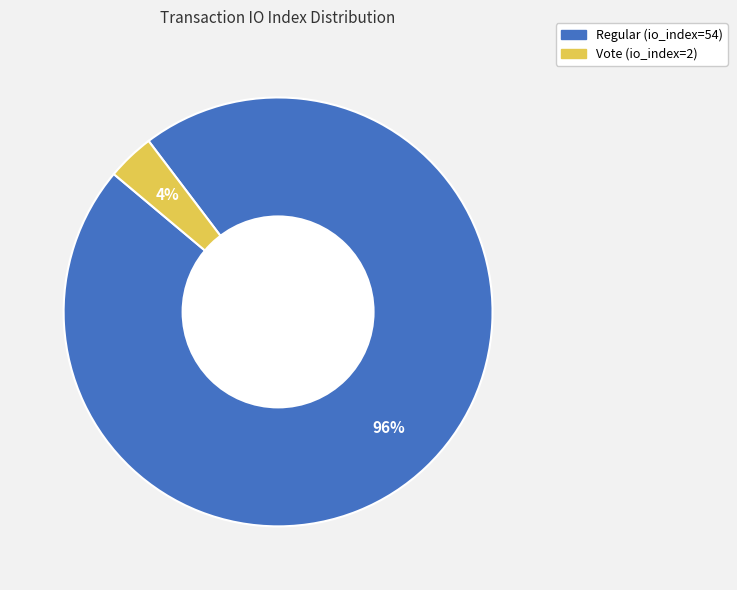

Do Vote (io_index=2) and Regular (io_index=54) together represent more than half of the pie?

Yes